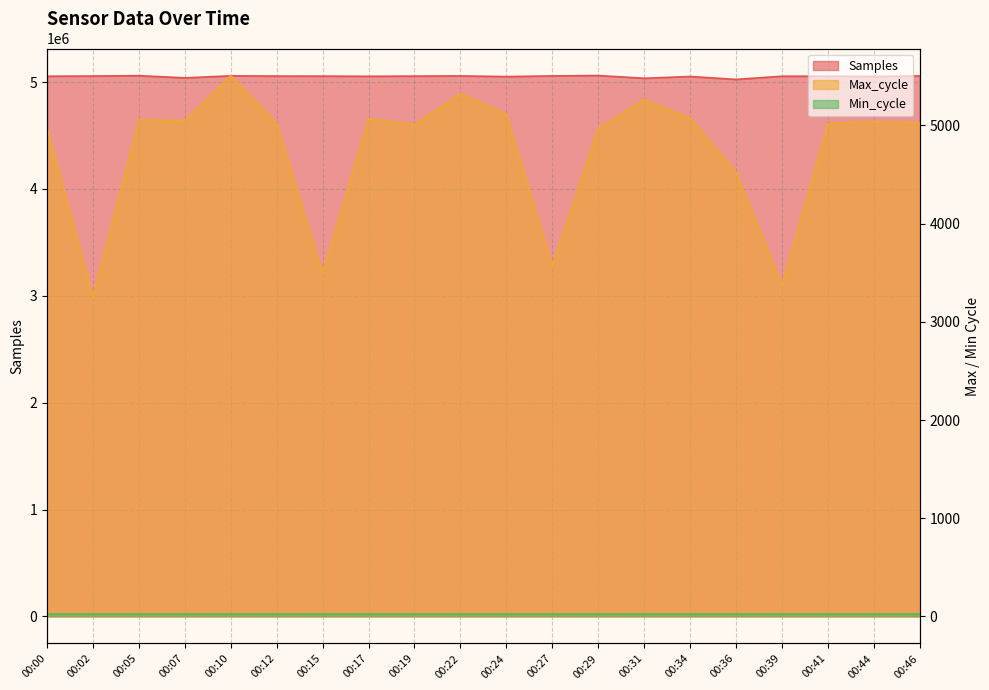

Which series has the largest total across all categories?

Samples